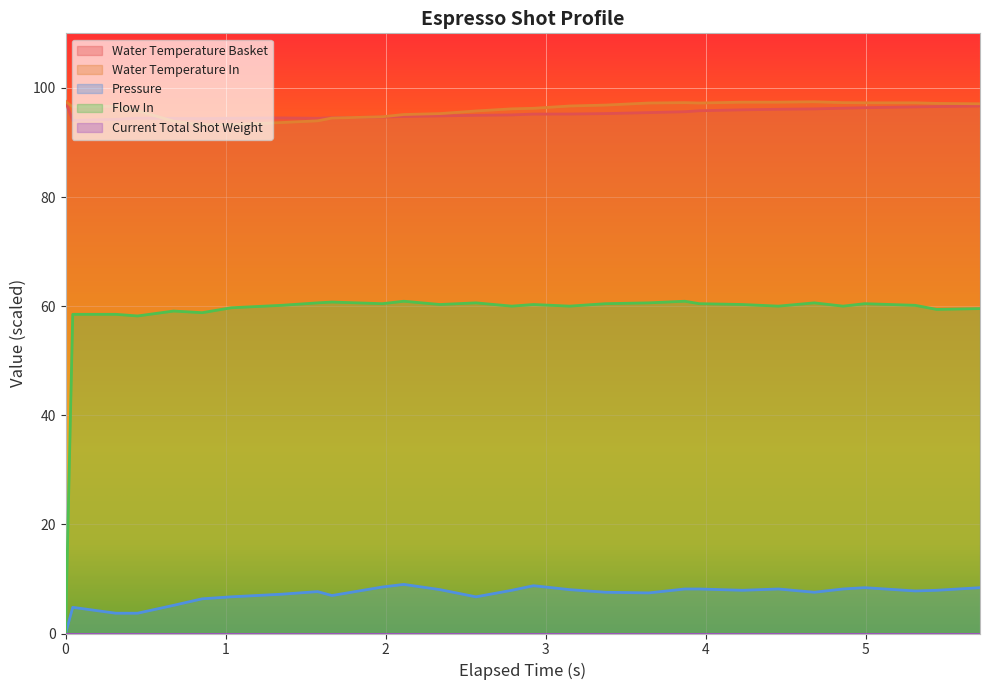

True or false: Pressure and Water Temperature Basket cross at least once.

False